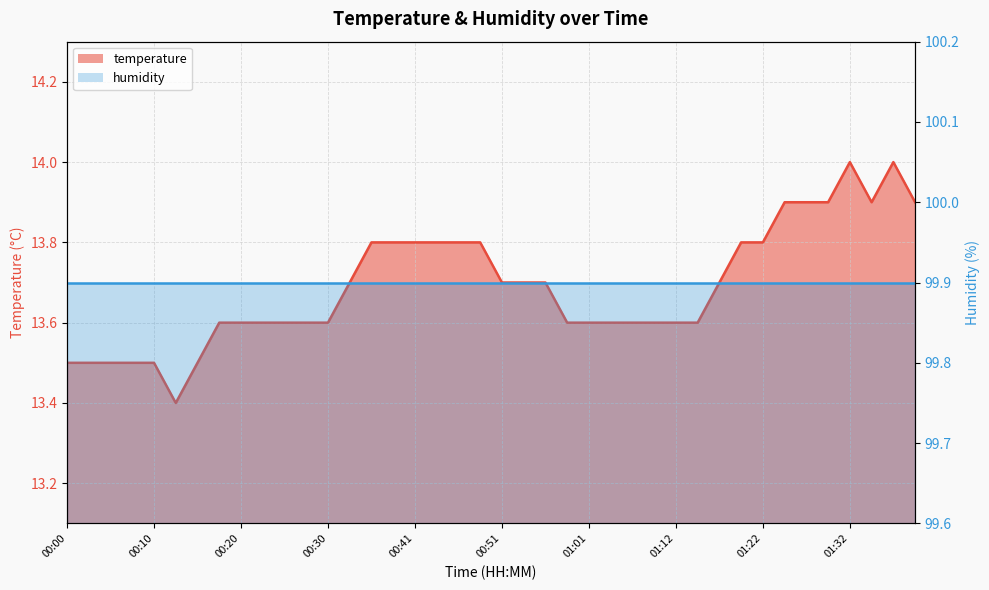

What position from the right is 01:25?

7